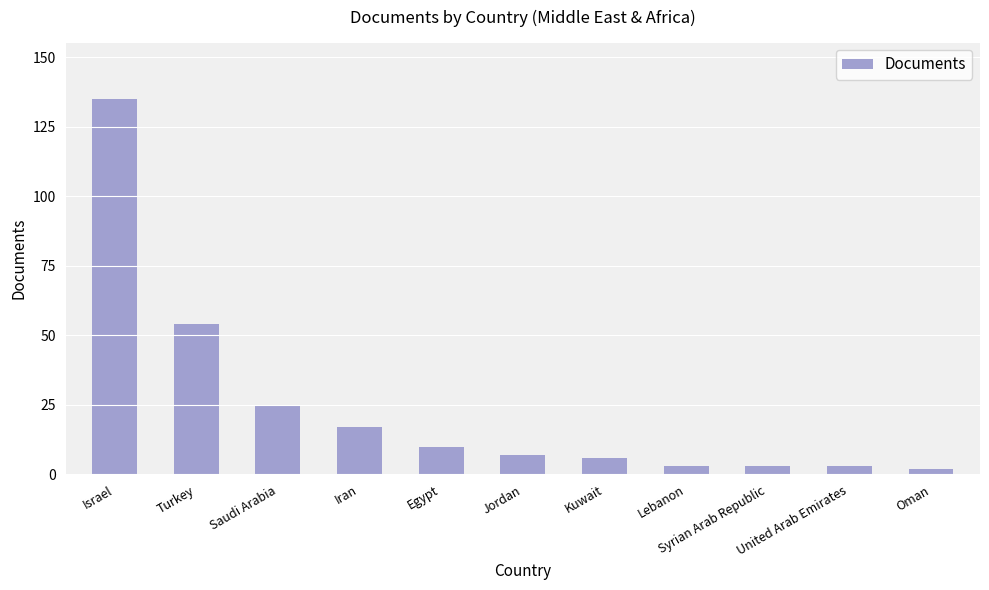

What is the change in value from Iran to Kuwait?

-11